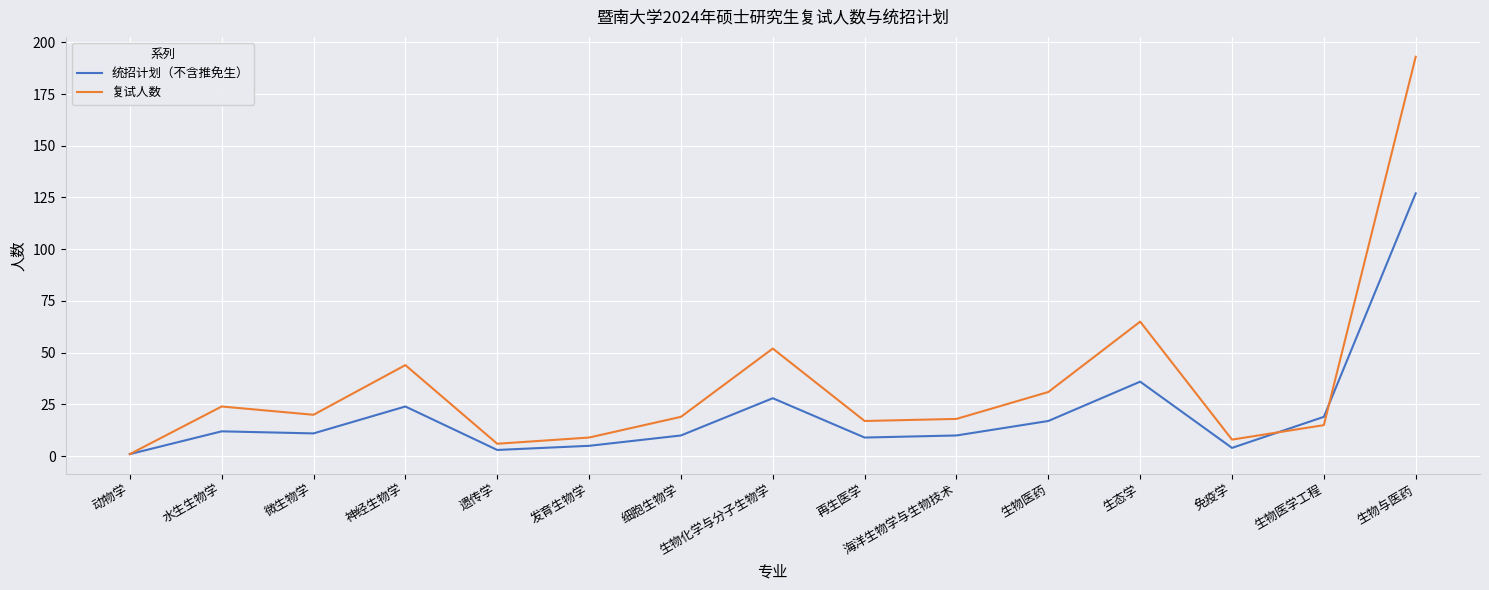

In 复试人数, how many points are higher than both neighbors (excluding endpoints)?

4